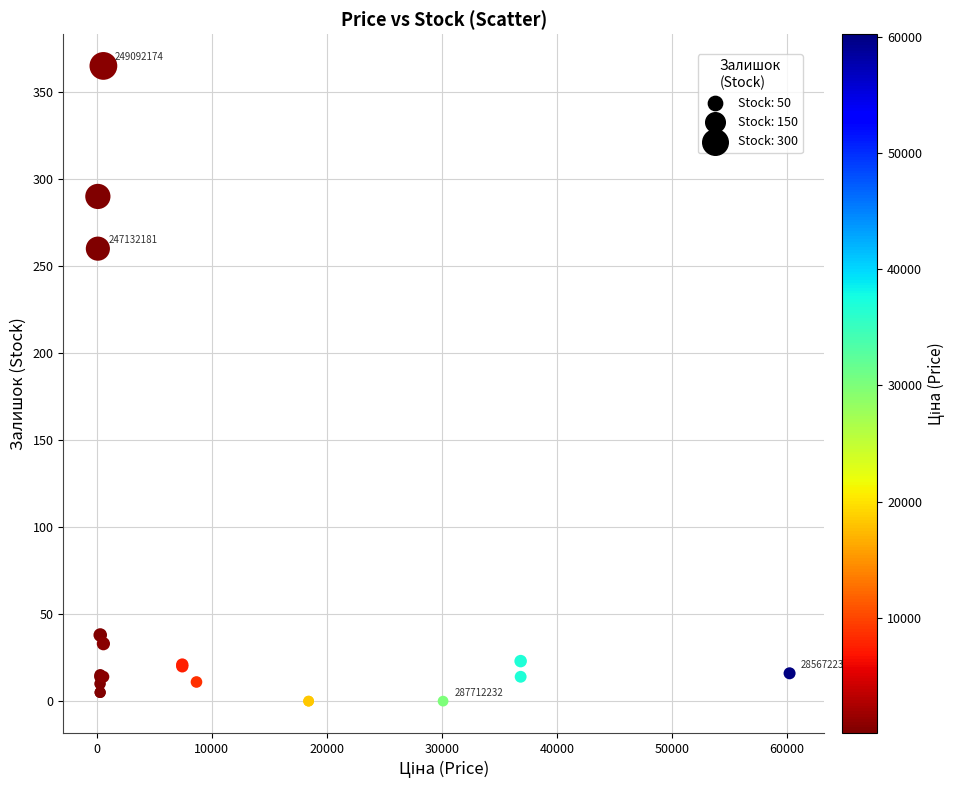

What Y value in the scatter plot is closest to 182?

260